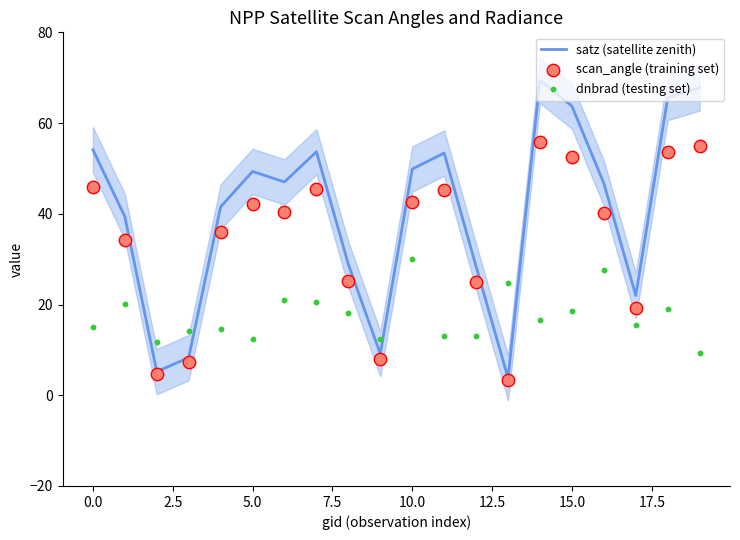

What are all the series names shown in the legend?

satz (satellite zenith), scan_angle (training set), dnbrad (testing set)